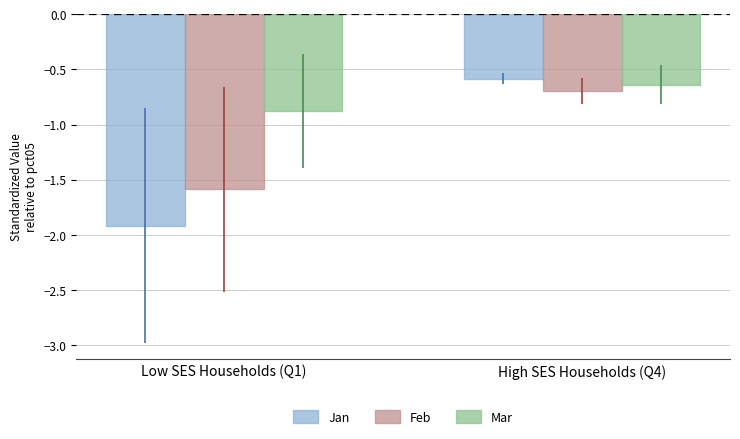

The Mar series shows -1.0 at High SES Households (Q4). True or false?

False